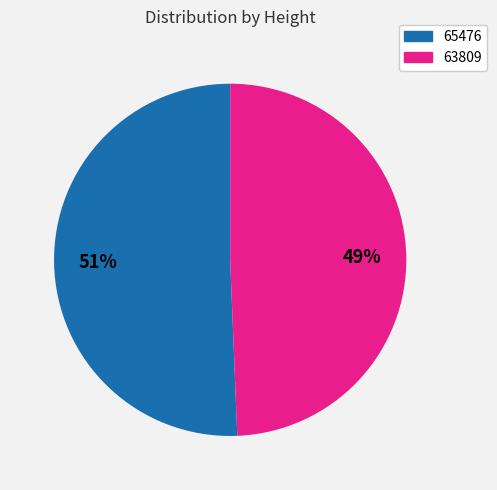

What percentage is the 65476 slice, to the nearest percent?

51%